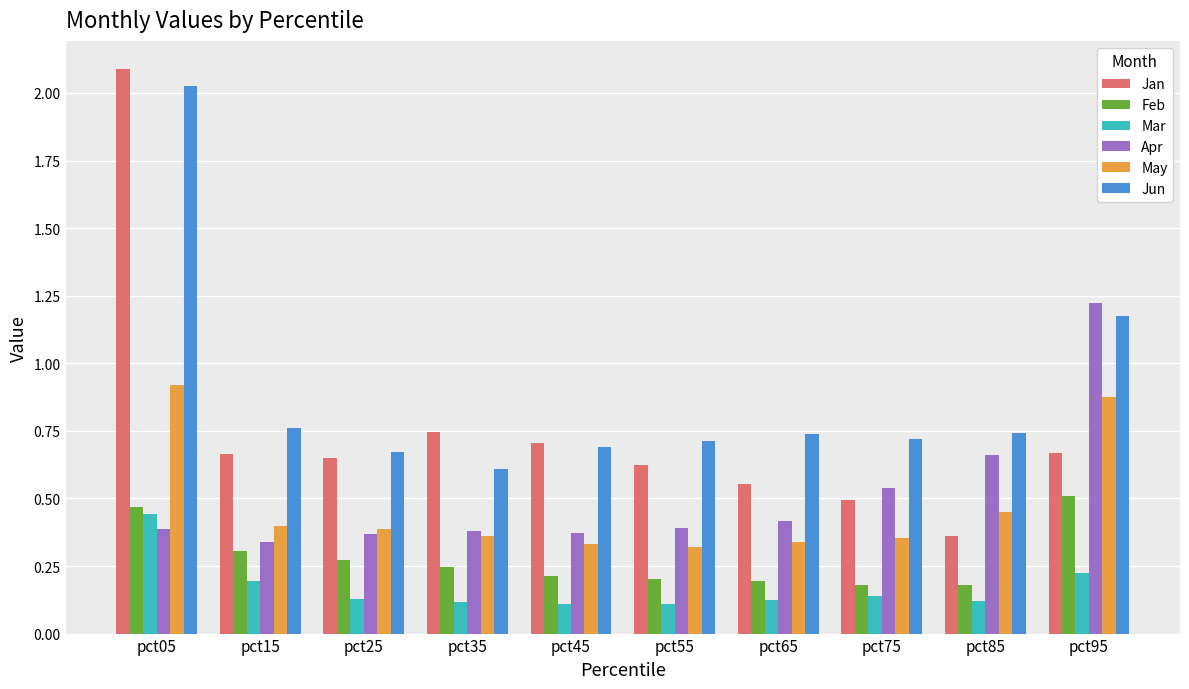

What are all the series names shown in the legend?

Jan, Feb, Mar, Apr, May, Jun